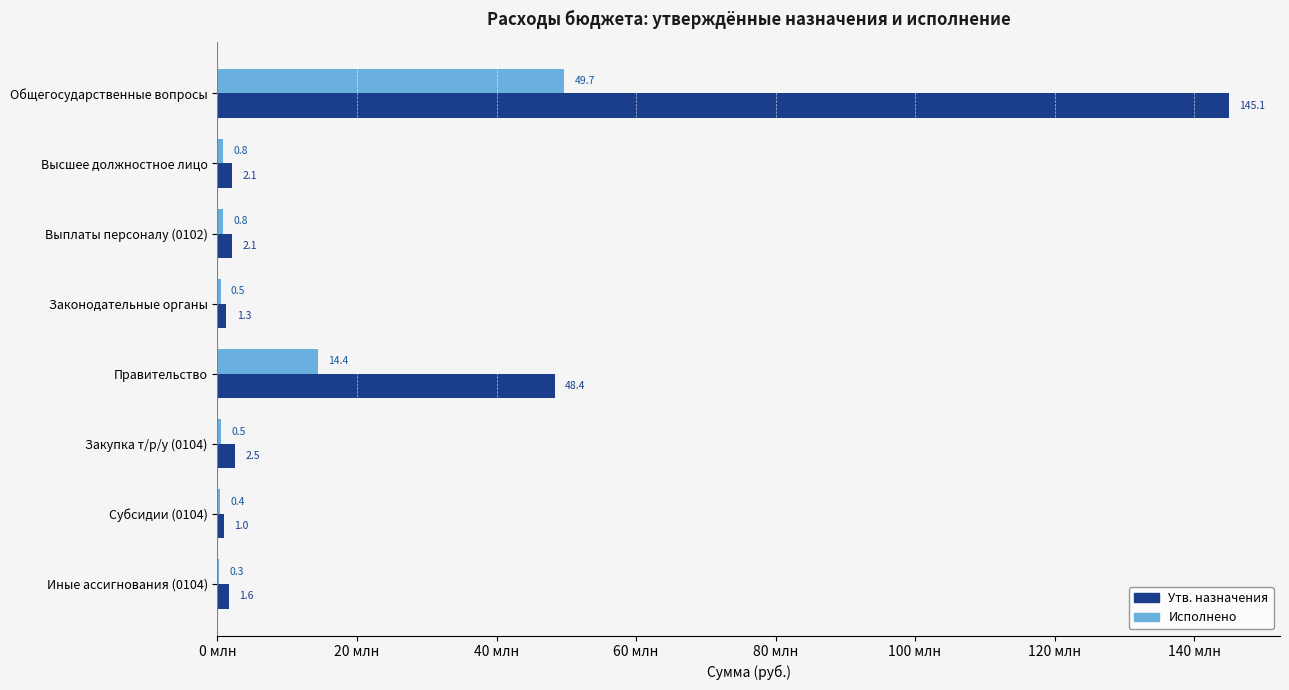

What are all the series names shown in the legend?

Утв. назначения, Исполнено